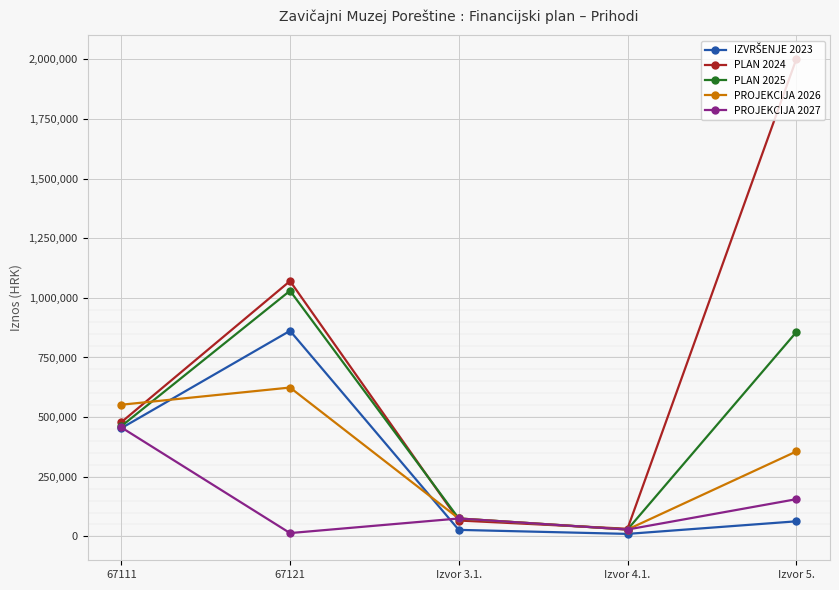

What is the approximate value of PROJEKCIJA 2027 at Izvor 5., to the nearest 10?

156000